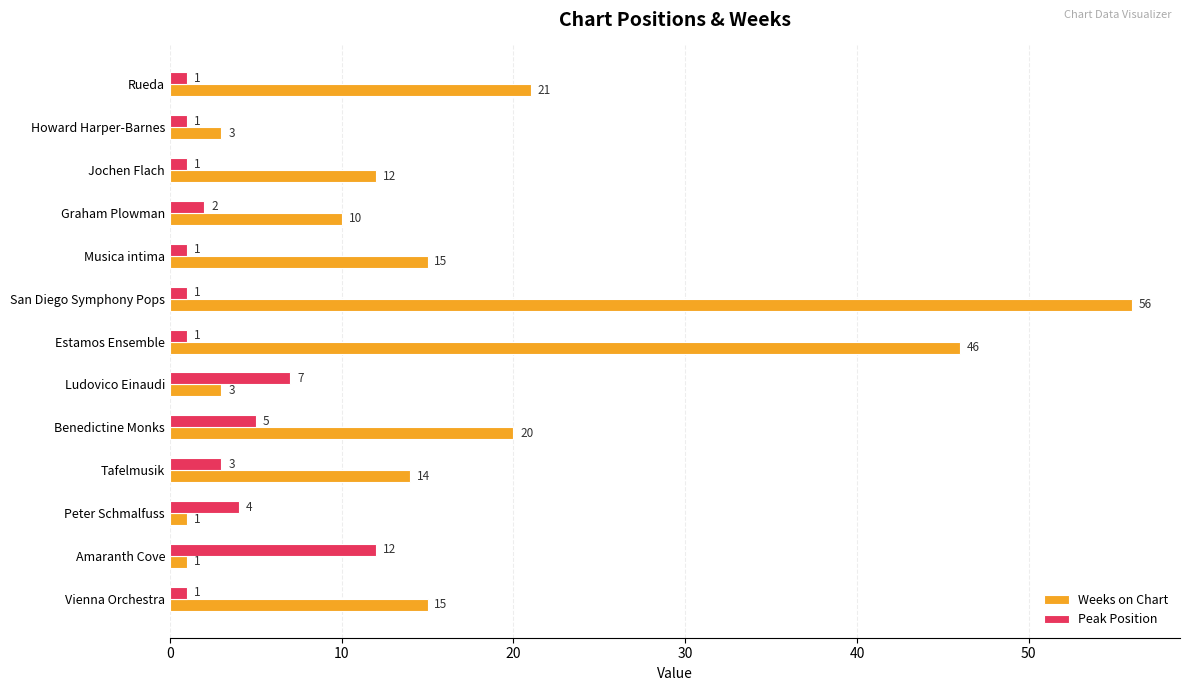

Which series has the widest spread of values?

Weeks on Chart